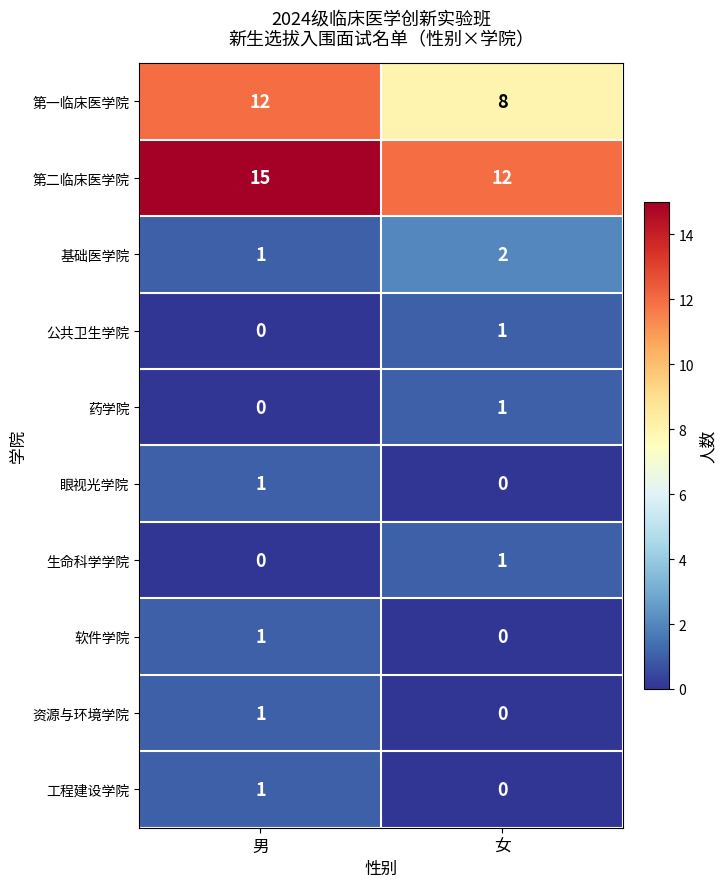

True or false: 第一临床医学院 has a value of 18 at 男.

False